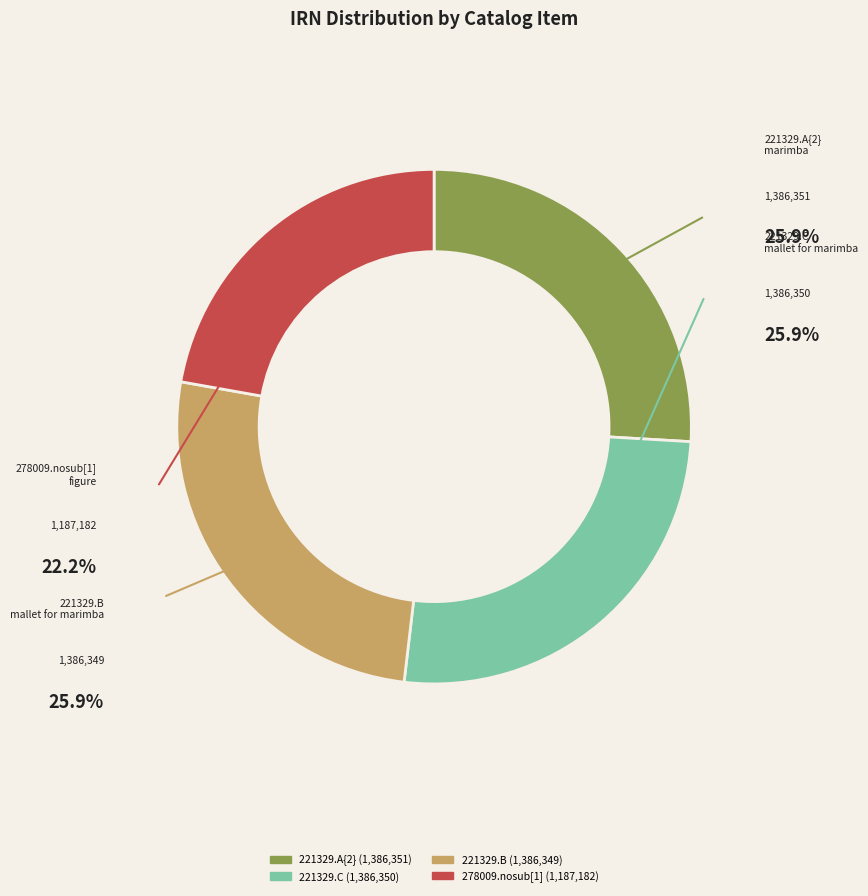

Is there any slice that represents more than half of the pie?

No